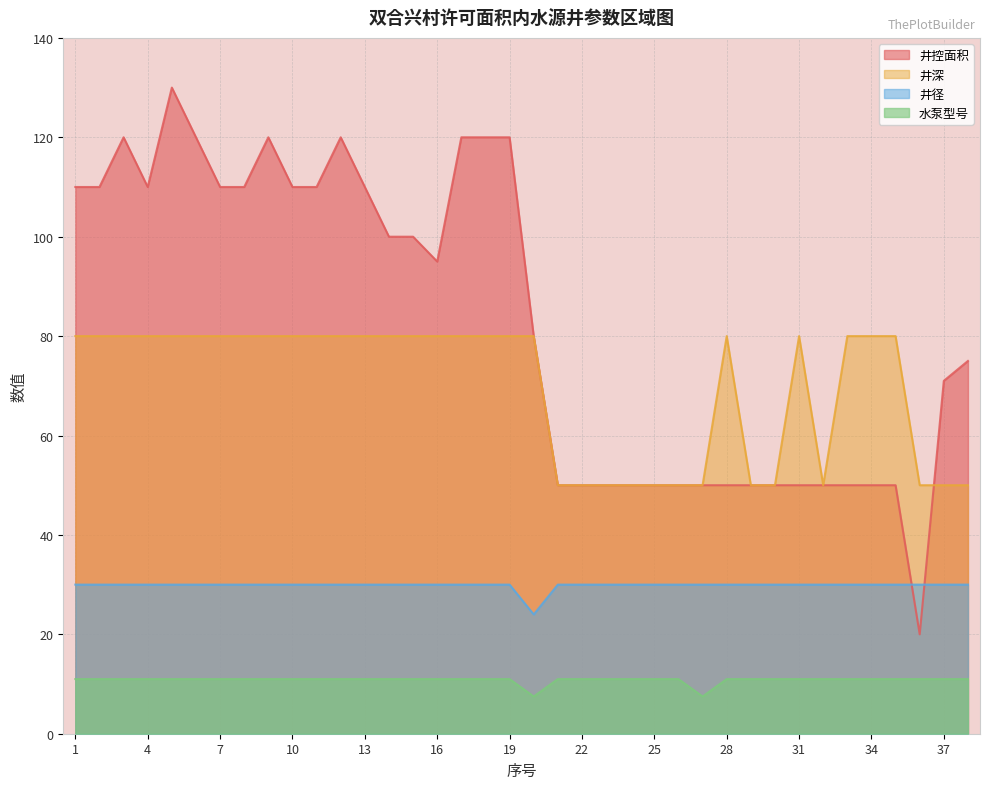

True or false: 井深 has more than 0 interior local peaks.

True